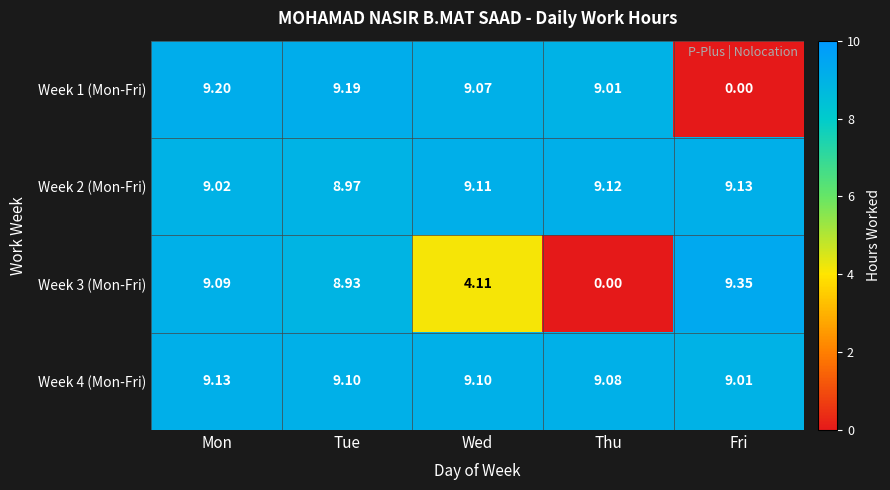

Where is Week 1 (Mon-Fri) nearest to the value 4?

Fri